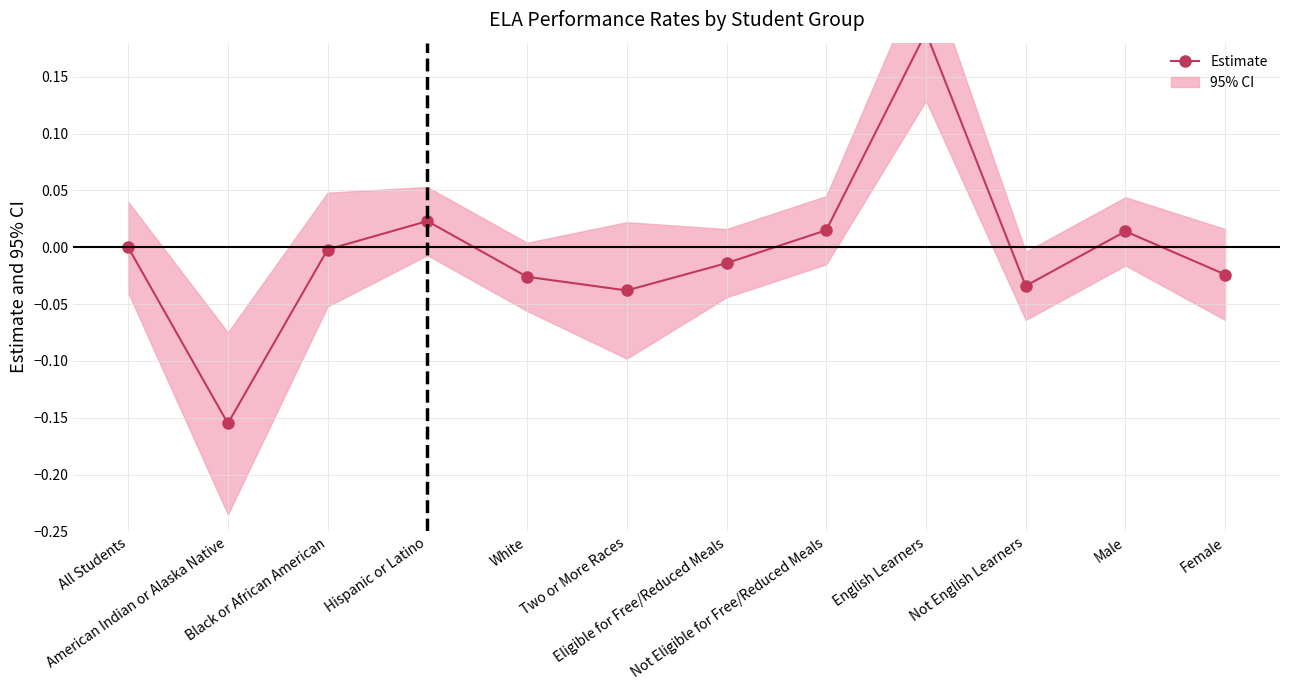

Which category has the highest value across all series?

English Learners